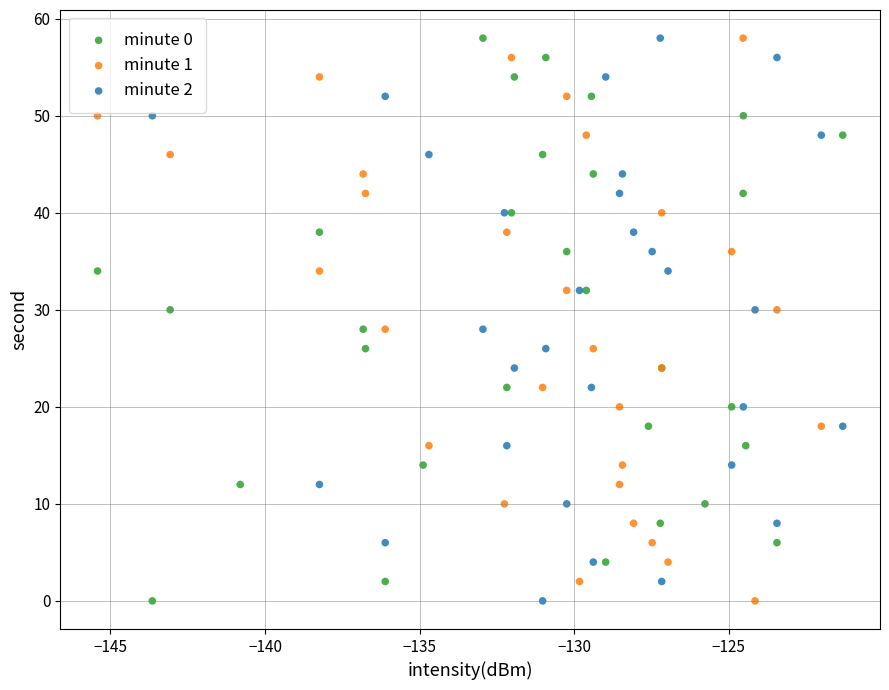

What are all the series names shown in the legend?

minute 0, minute 1, minute 2